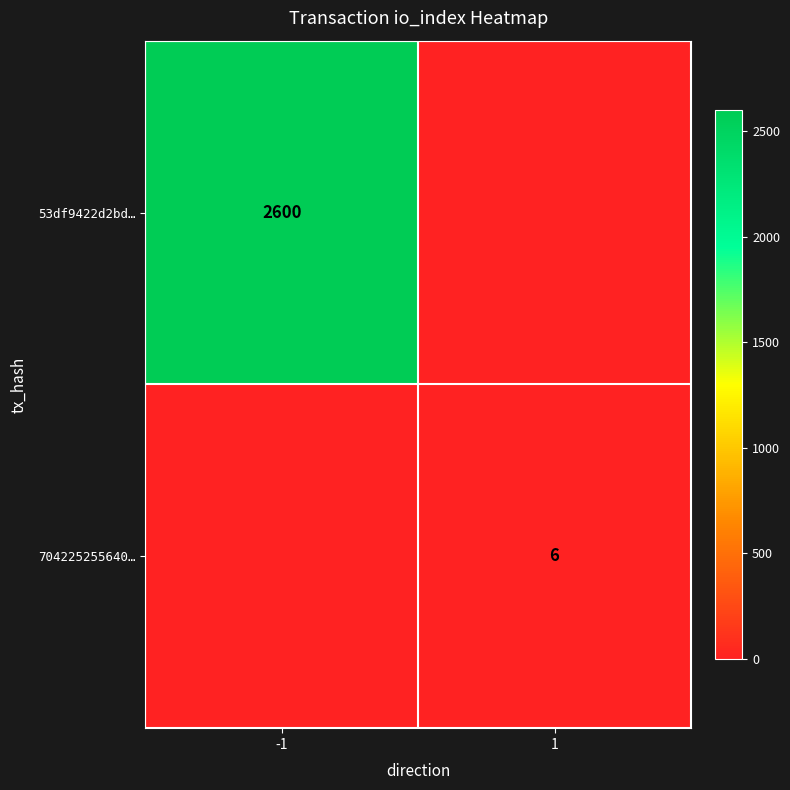

The value of 704225255640… at 1 is 9. True or false?

False